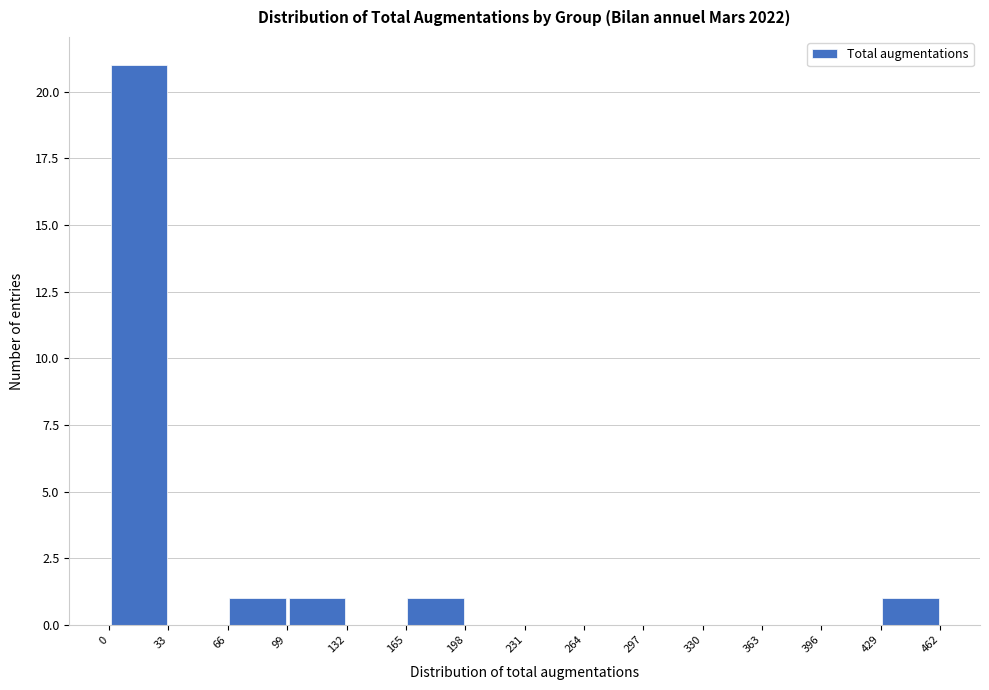

Over which range of the x-axis is the bar tallest?

0 to 33